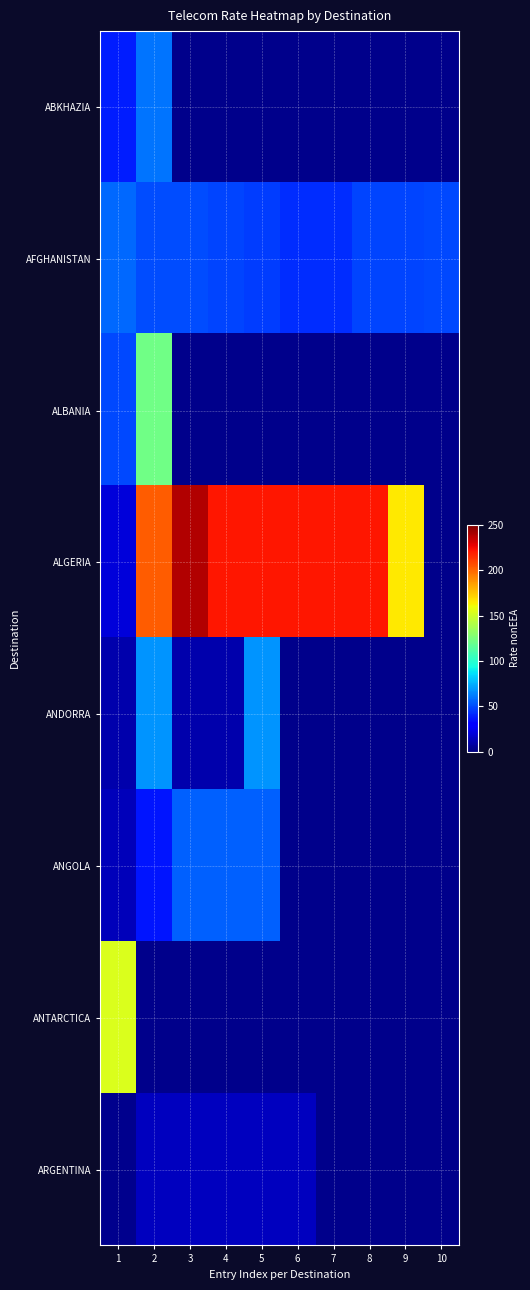

Which series has the widest spread of values?

ALGERIA